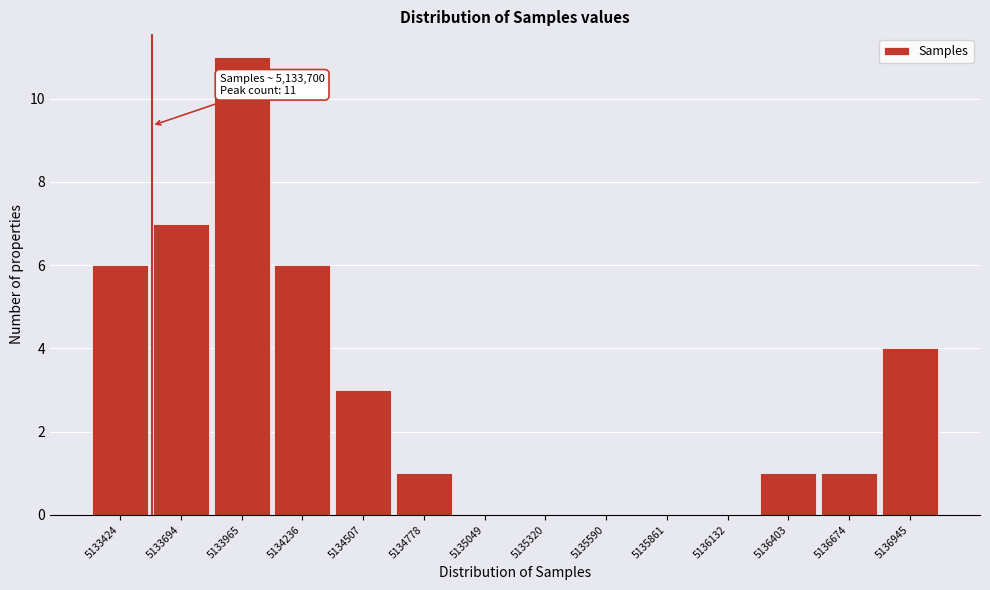

Reading right to left, transcribe all the data shown in this chart.

5136945=4	5136674=1	5136403=1	5136132=0	5135861=0	5135590=0	5135320=0	5135049=0	5134778=1	5134507=3	5134236=6	5133965=11	5133694=7	5133424=6